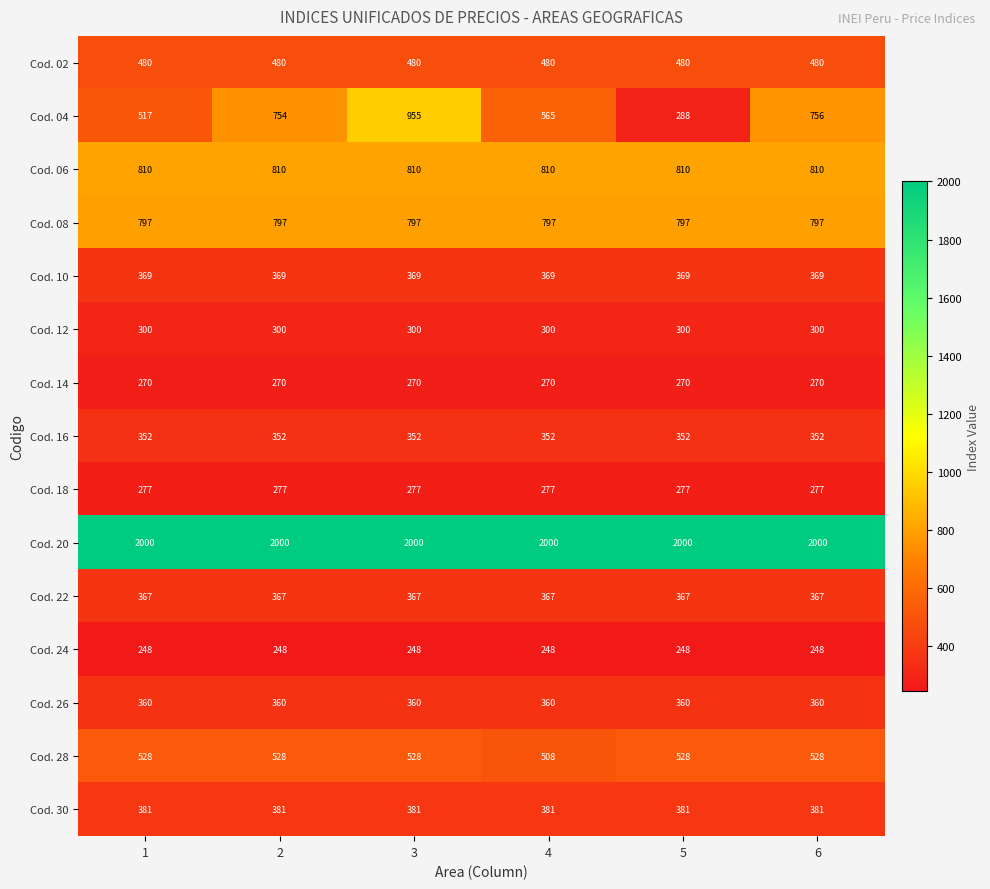

Rank the series at 3 from highest to lowest value.

Cod. 20, Cod. 04, Cod. 06, Cod. 08, Cod. 28, Cod. 02, Cod. 30, Cod. 10, Cod. 22, Cod. 26, Cod. 16, Cod. 12, Cod. 18, Cod. 14, Cod. 24